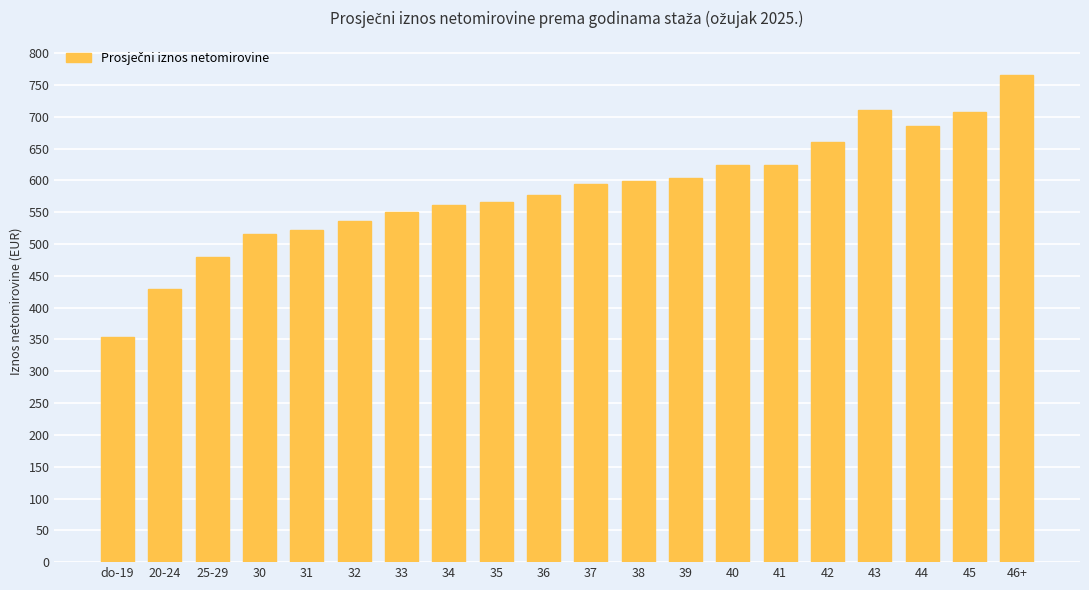

What is the ratio of the value at 38 to the value at 32?

1.1